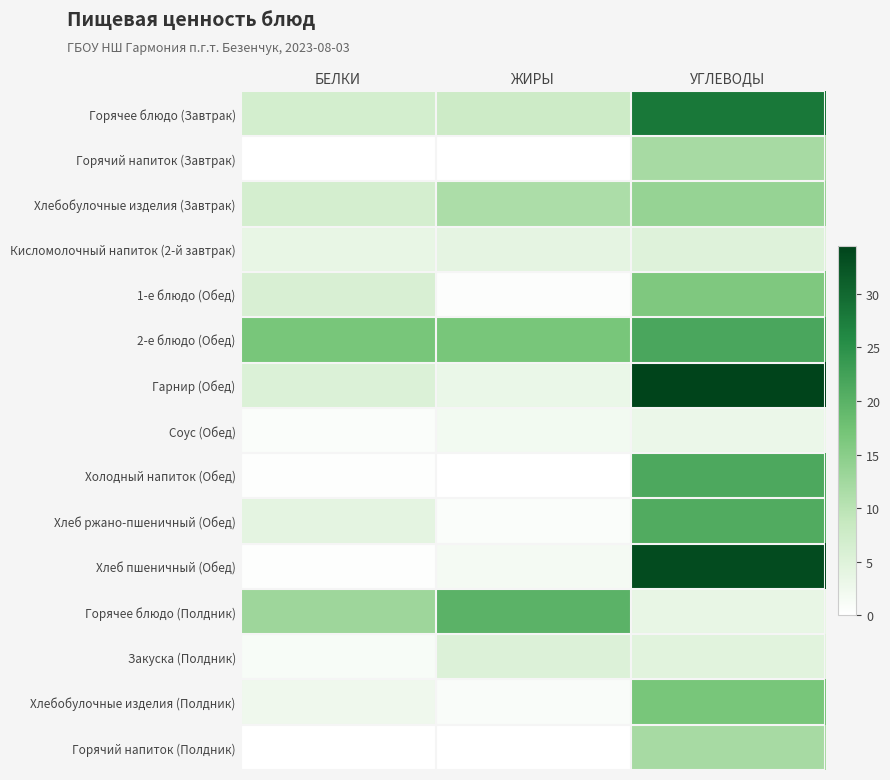

How many distinct data groups are displayed?

15